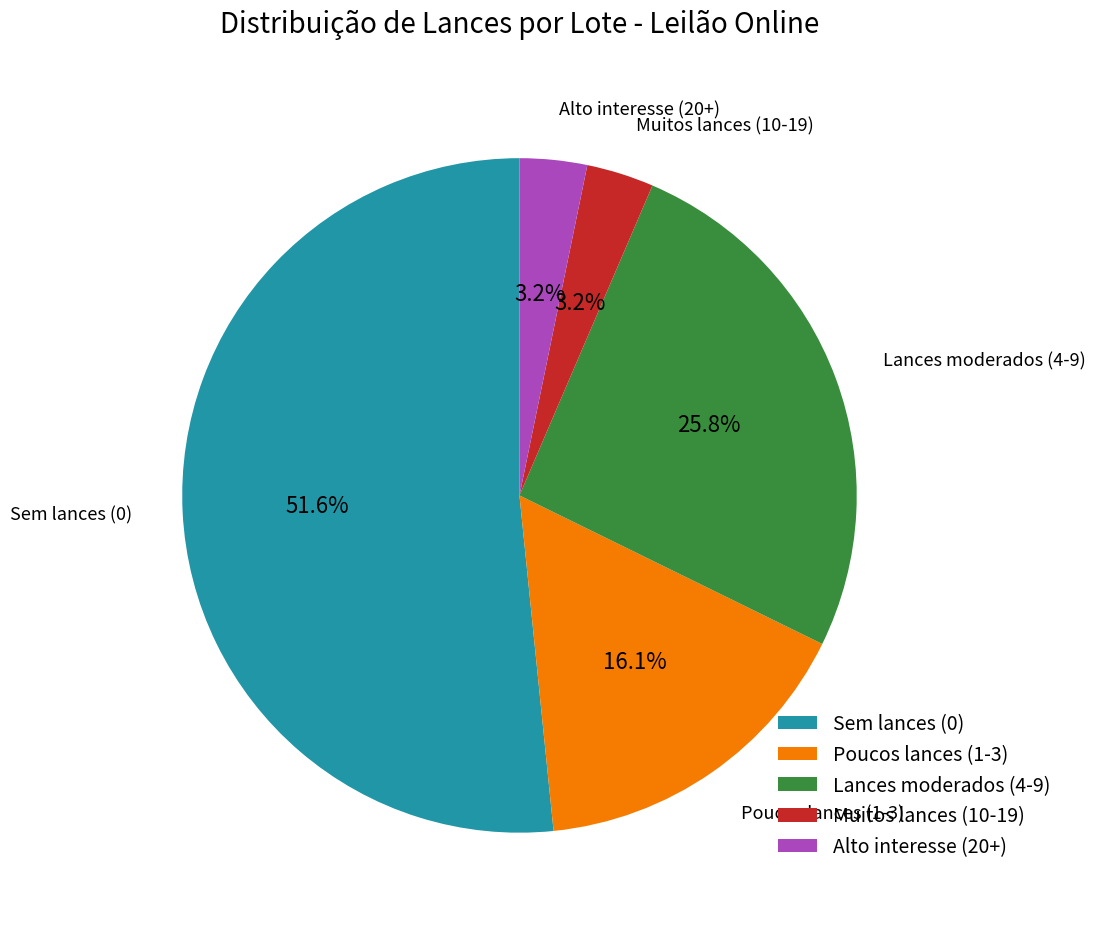

Does Sem lances (0) represent more than half of the total?

Yes